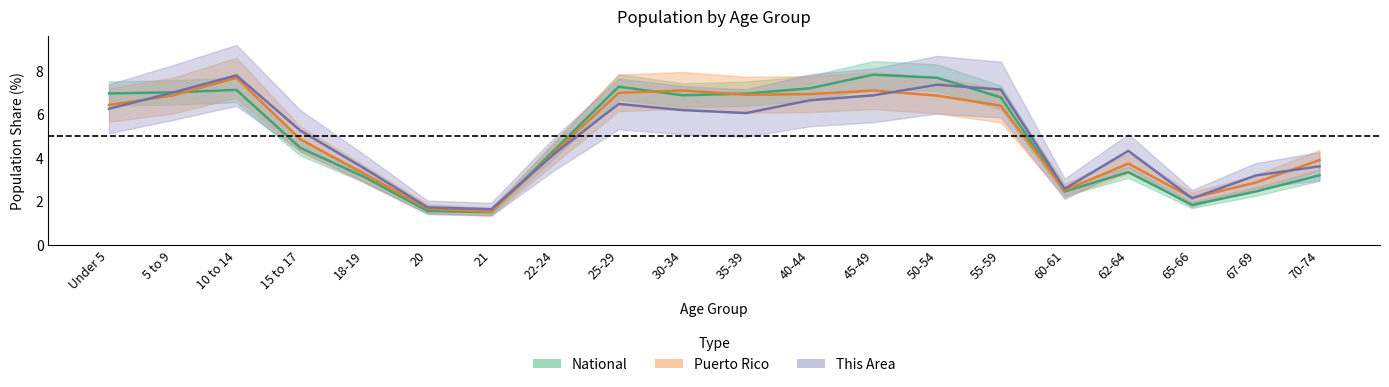

Read the This Area value at Under 5.

6.3